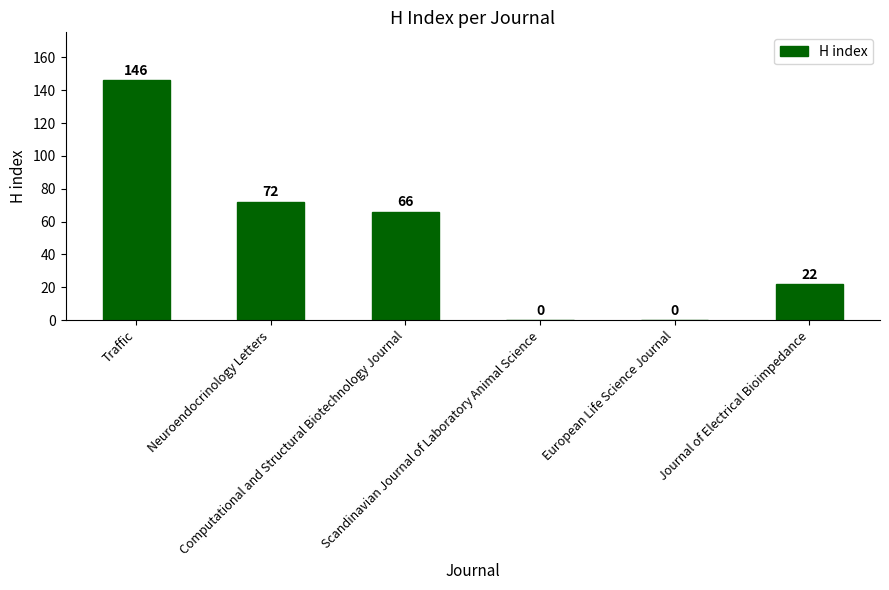

What is the maximum value shown in the chart?

146